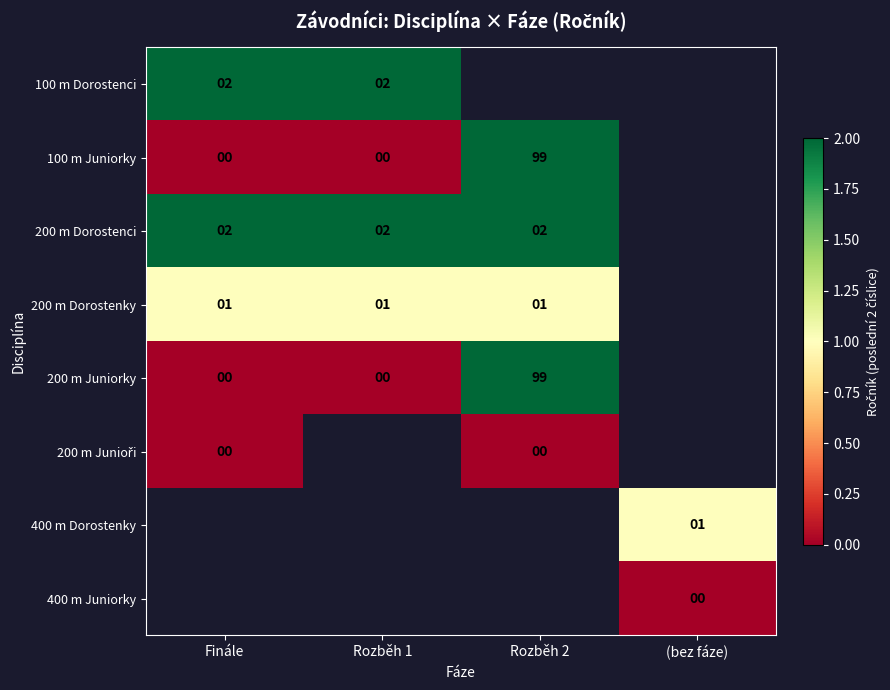

Between (bez fáze) and Rozběh 1, which is larger?

Rozběh 1